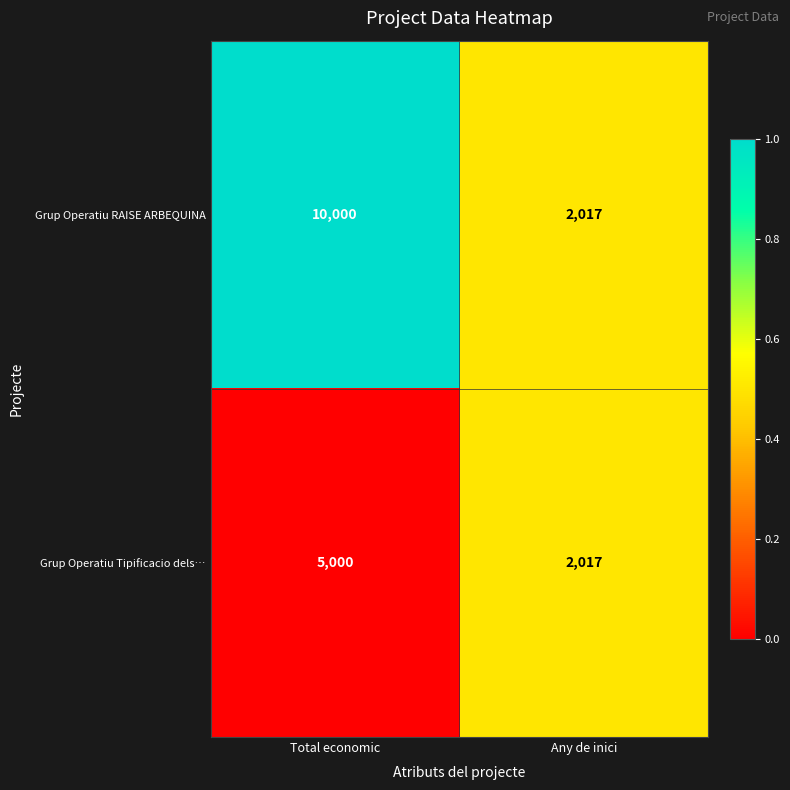

Reading left to right, extract all data points from this chart.

Grup Operatiu RAISE ARBEQUINA: 10000	2017
Grup Operatiu Tipificacio dels…: 5000	2017